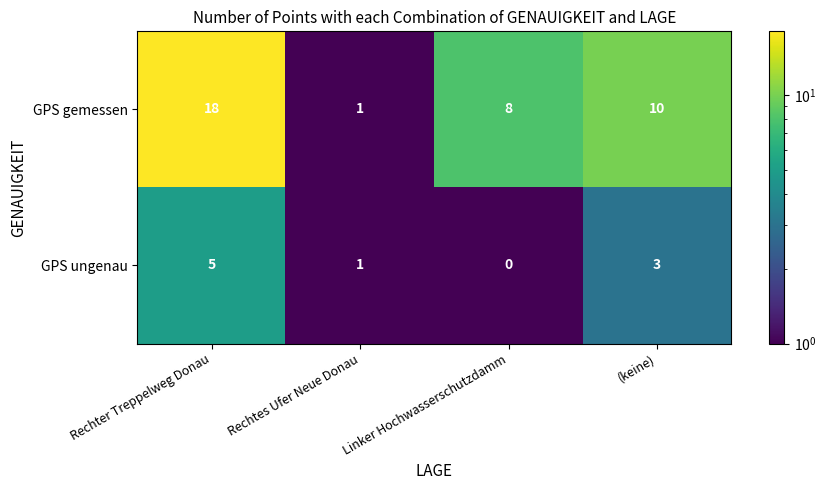

Rank the series by their maximum value, from lowest to highest.

GPS ungenau, GPS gemessen